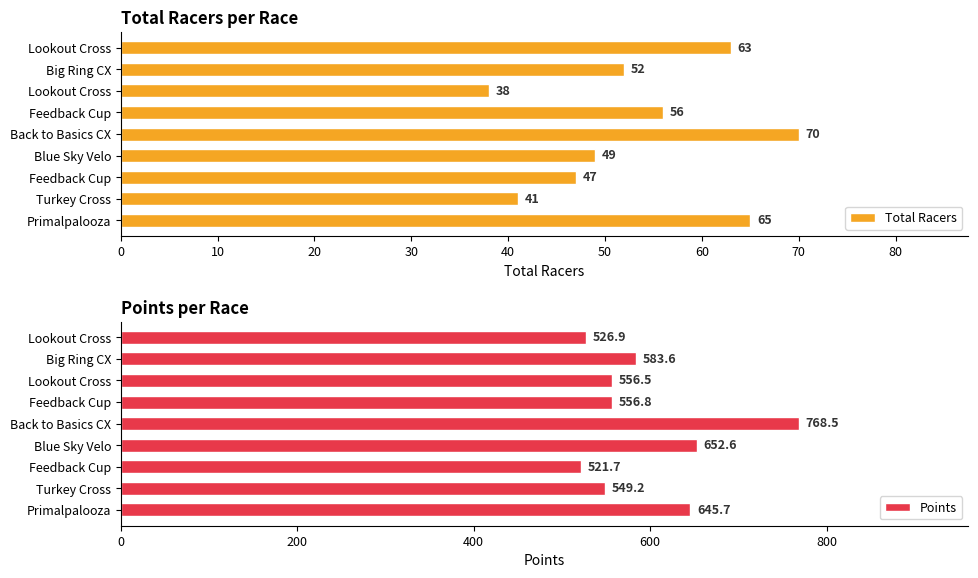

Count the number of data series in this chart.

2